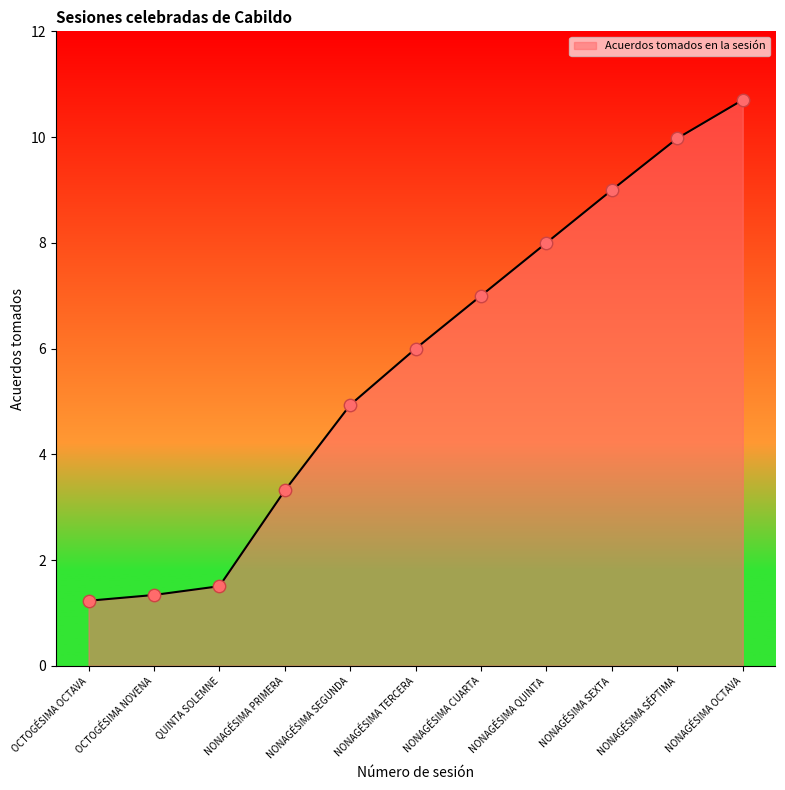

Which has a higher value, NONAGÉSIMA CUARTA or NONAGÉSIMA TERCERA?

NONAGÉSIMA CUARTA